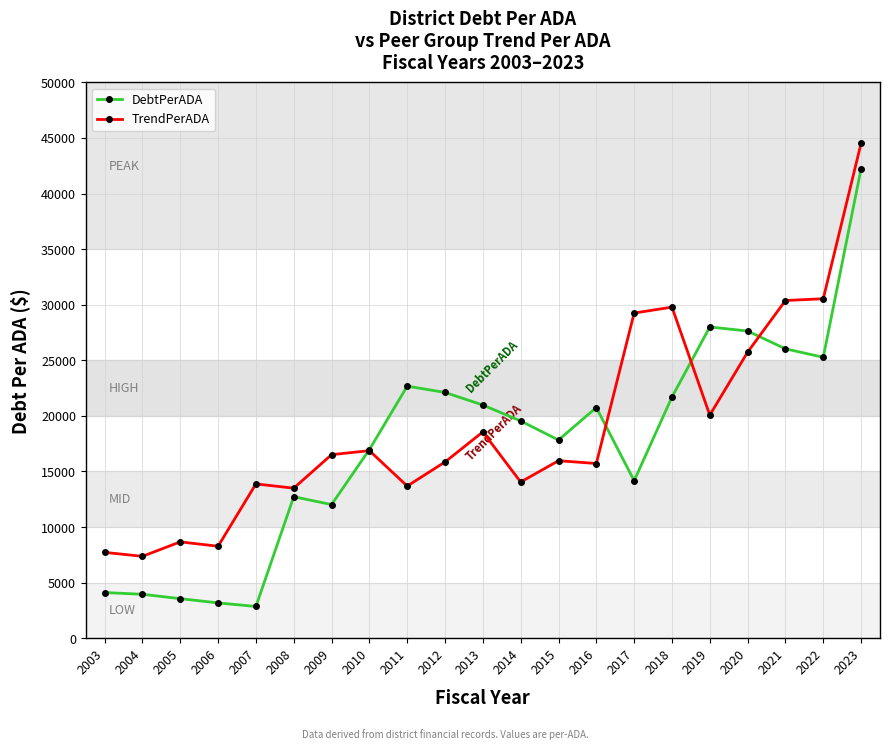

How many times do DebtPerADA and TrendPerADA cross each other?

4